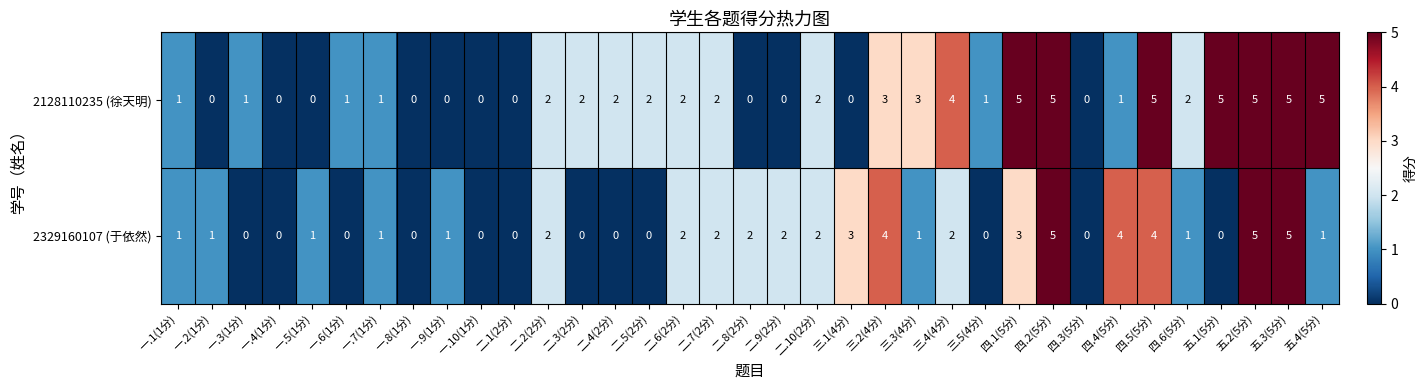

Count the 2329160107 (于依然) values in the range 0 to 2.

27